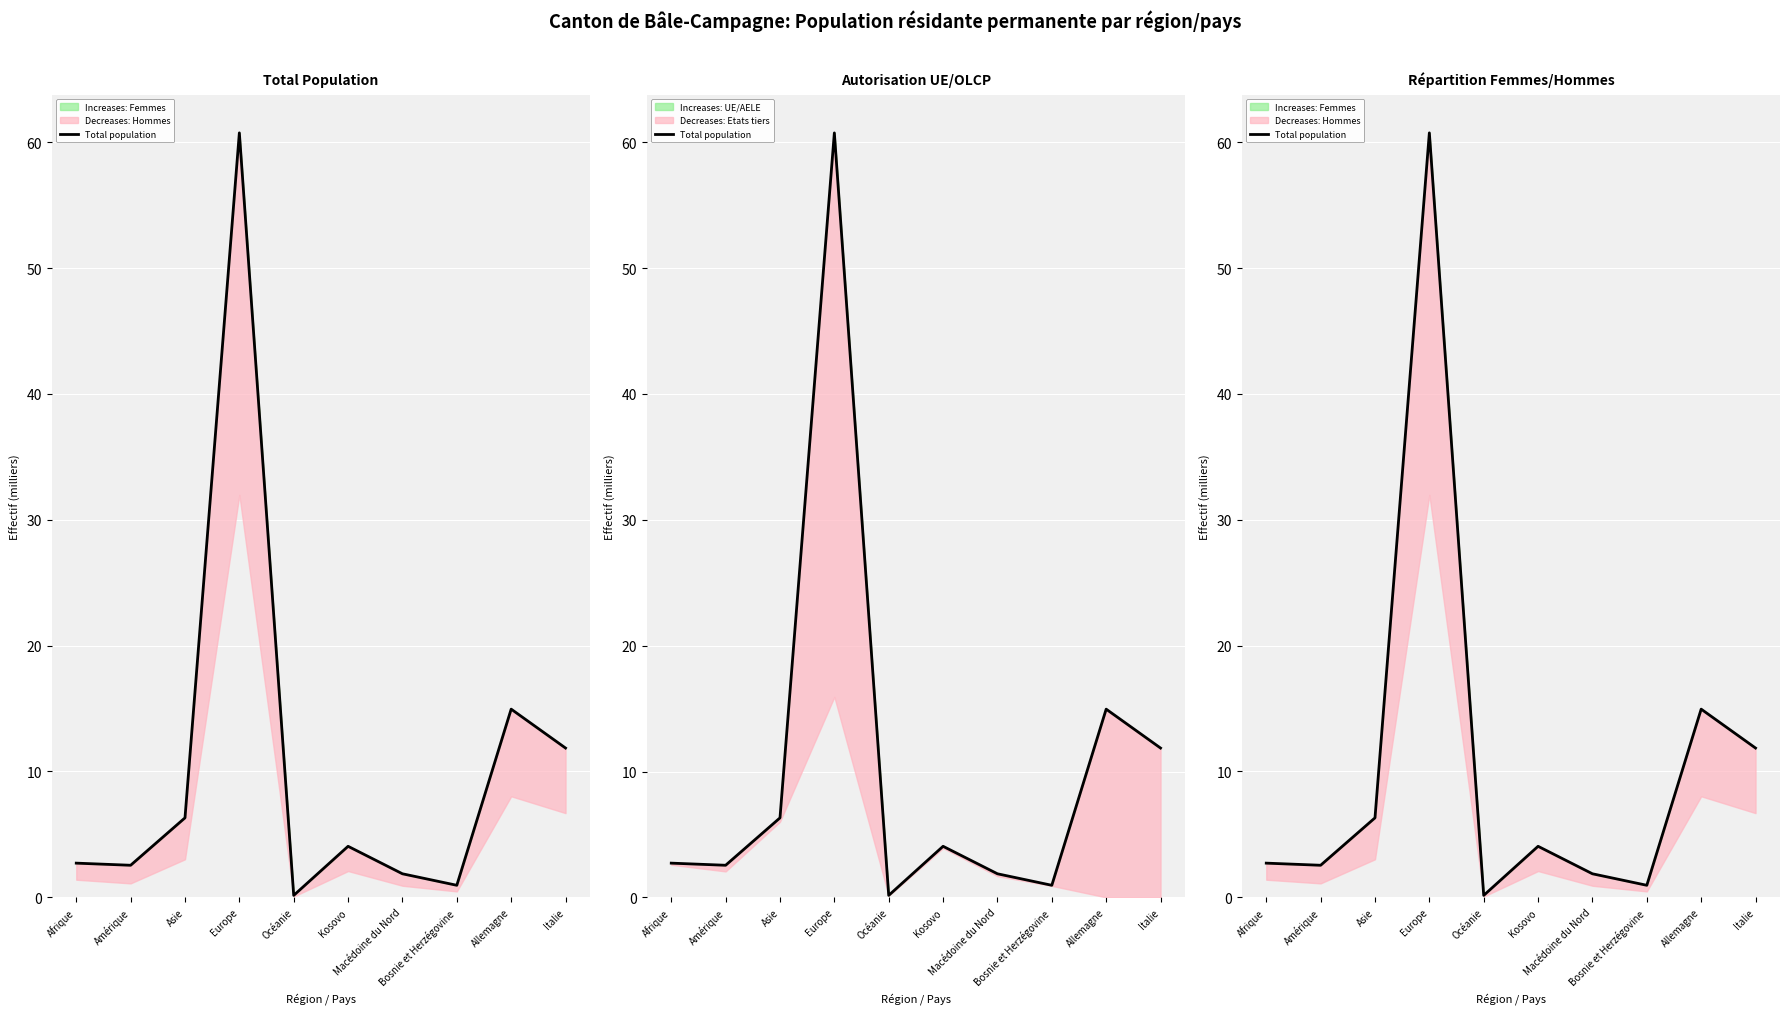

At which label does the data first exceed 4?

Asie